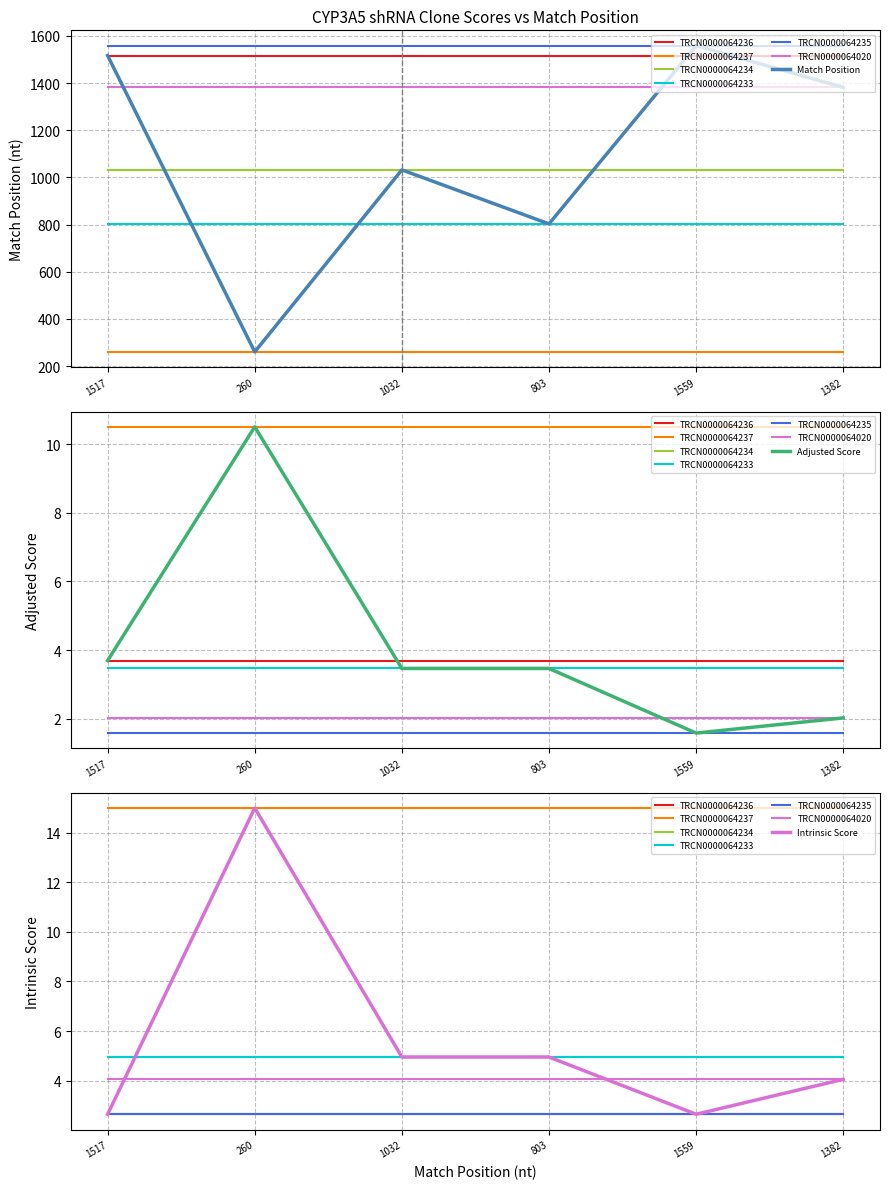

What is the label of the 4th point from the right?

1032